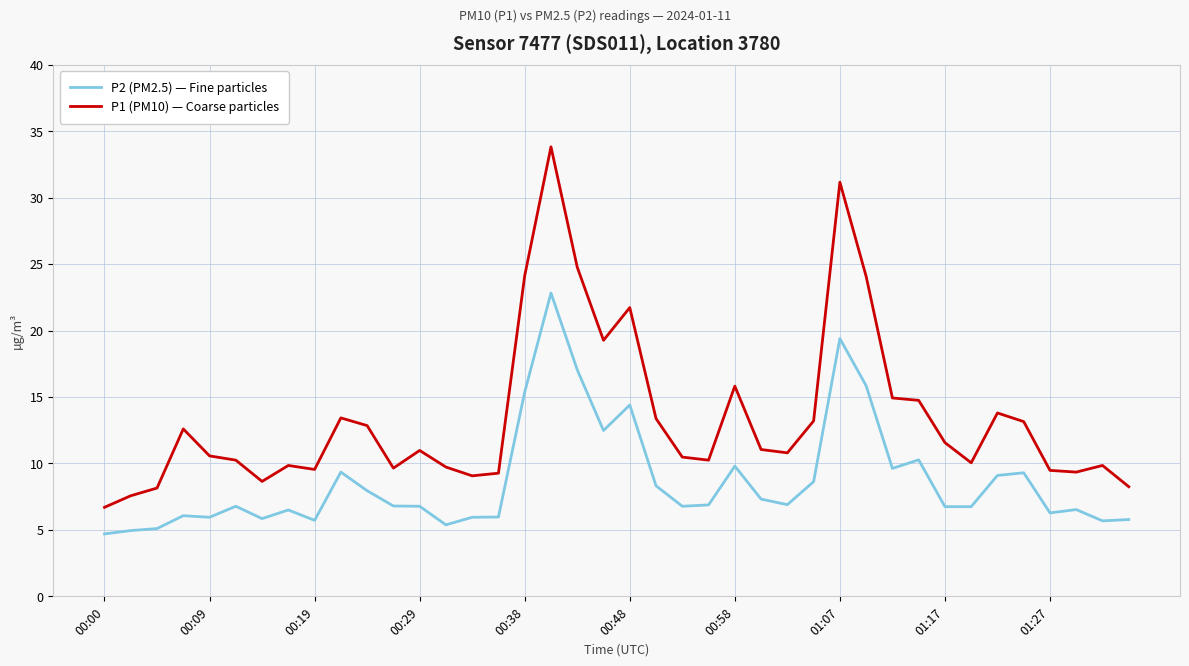

True or false: P2 (PM2.5) — Fine particles and P1 (PM10) — Coarse particles intersect in this chart.

False